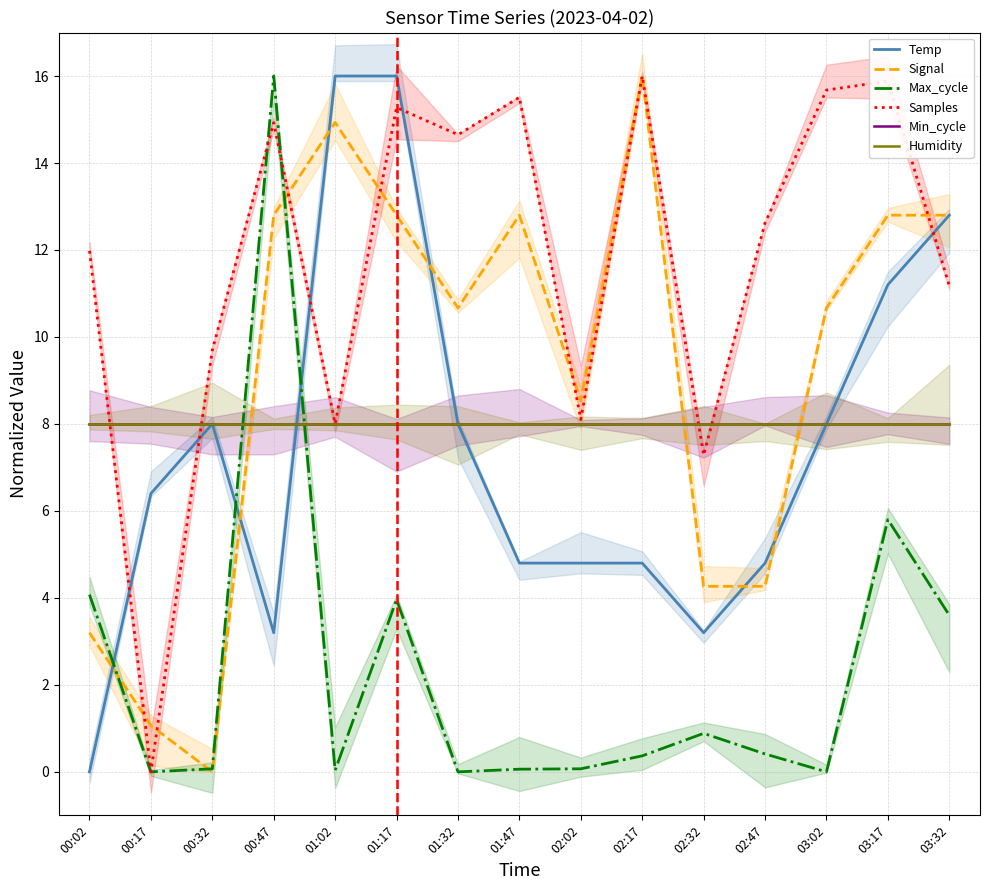

What position from the left is 01:02?

5